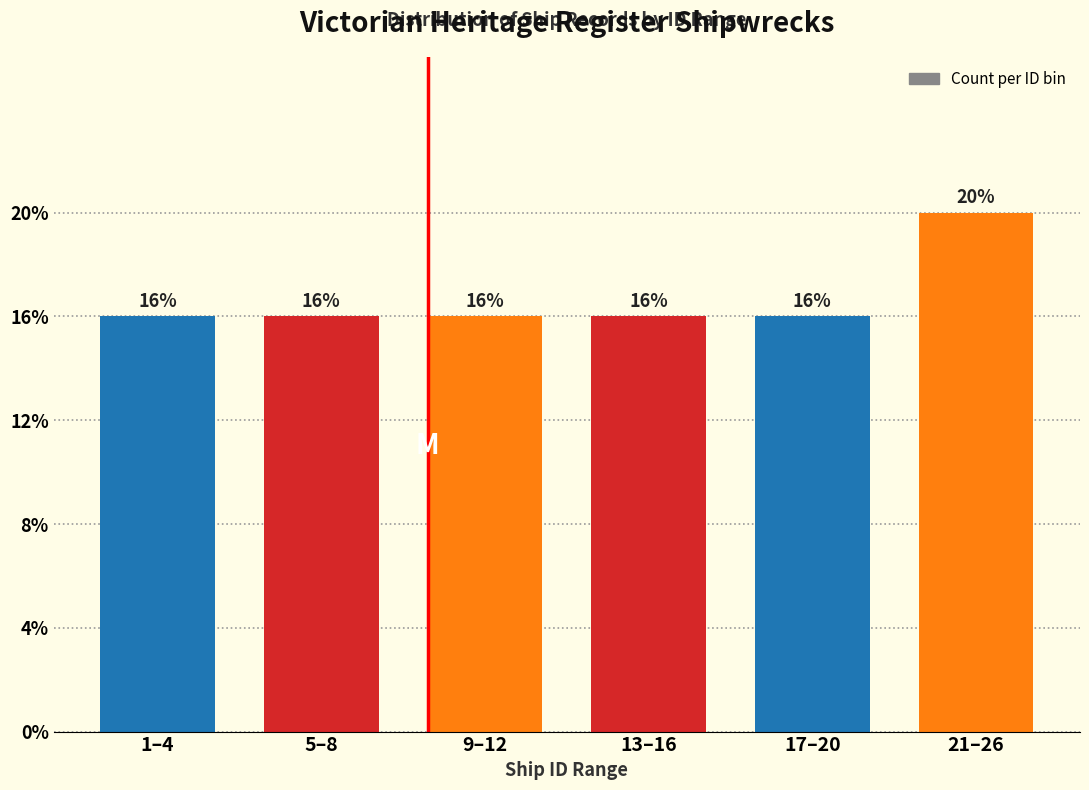

Does the chart contain any negative values?

No